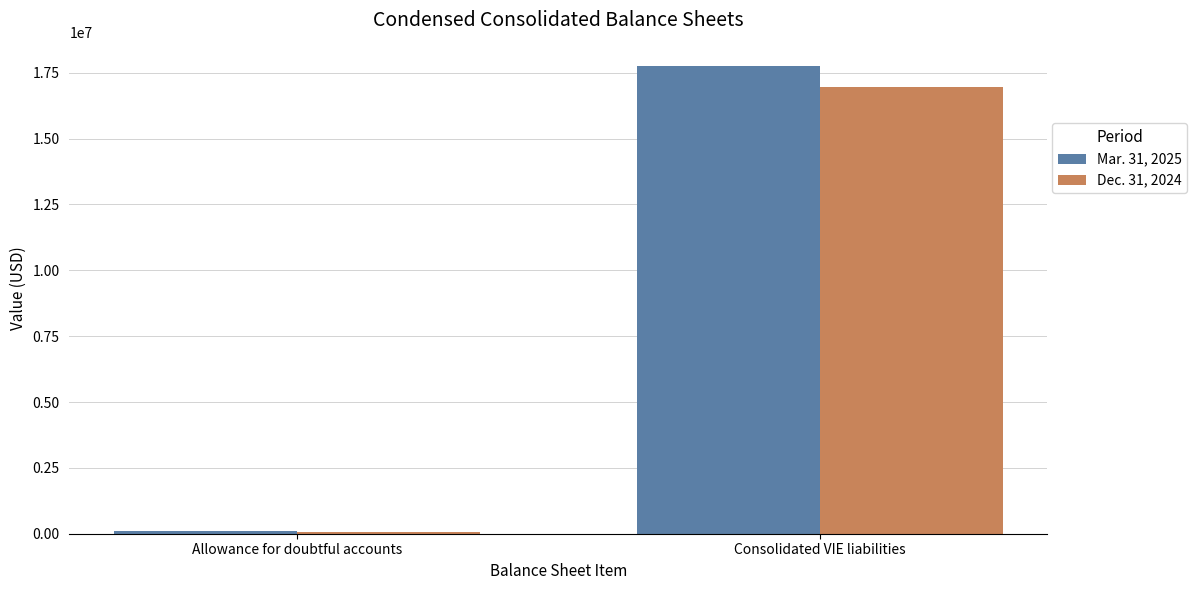

What is the total value across all series at Consolidated VIE liabilities?

34730225